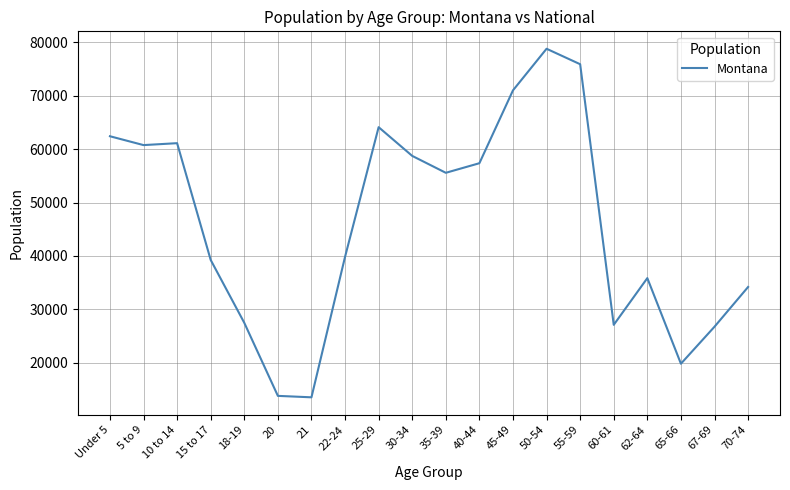

Which has a higher value, 18-19 or 35-39?

35-39